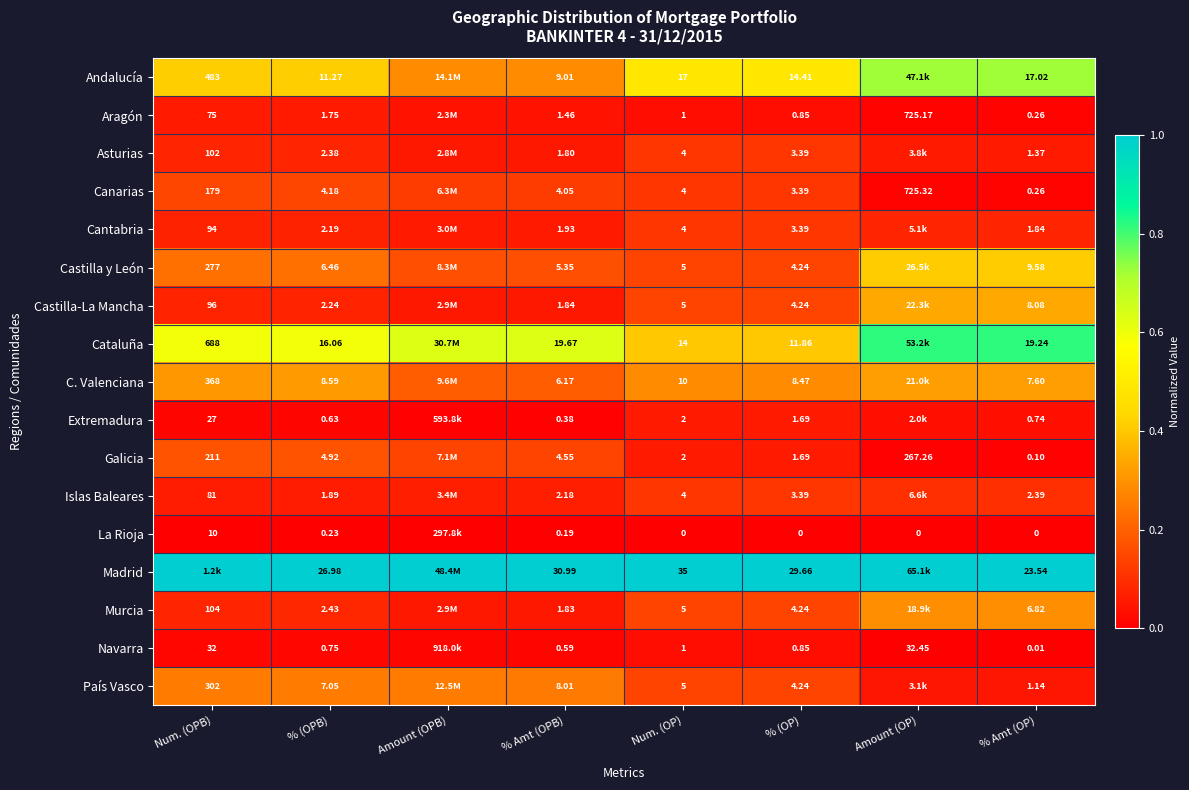

Between % Amt (OPB) and Amount (OPB), which is larger?

Amount (OPB)